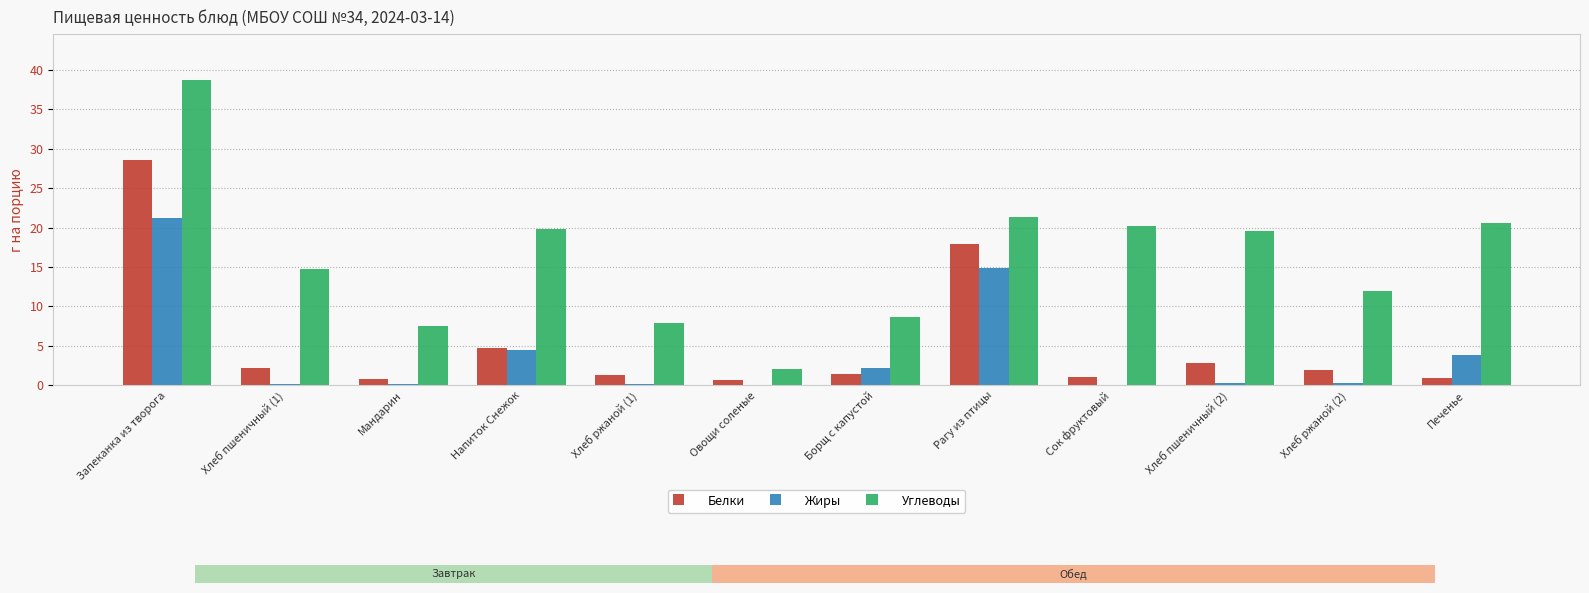

Count the number of categories in the chart.

12